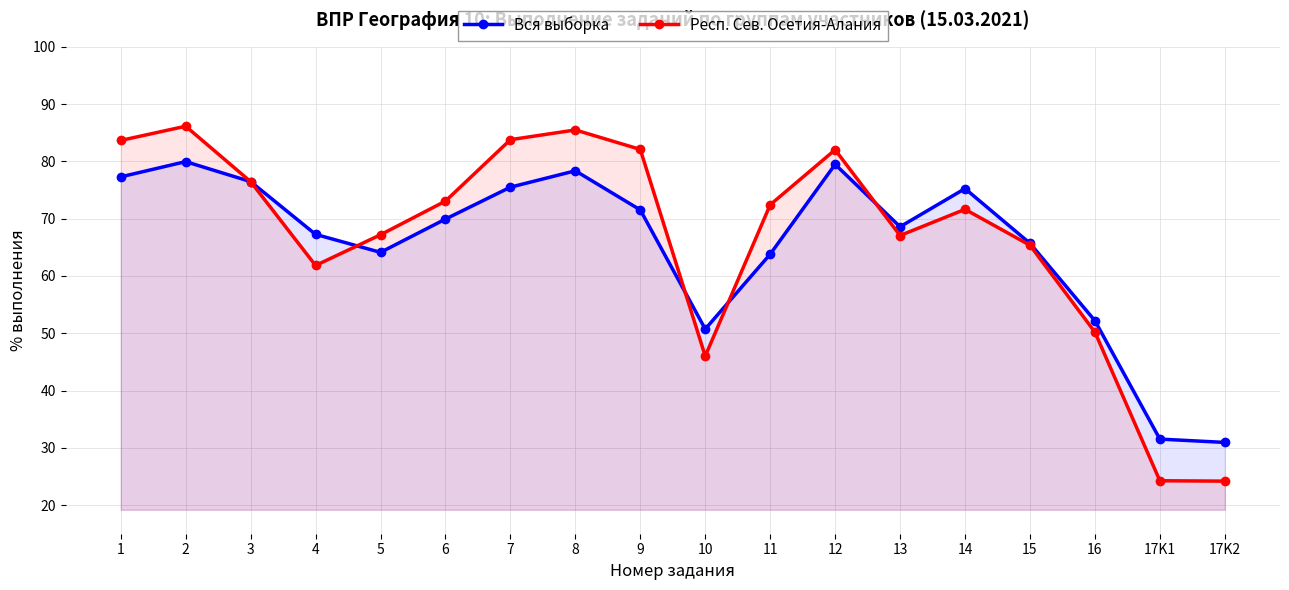

Between which two adjacent categories do Вся выборка and Респ. Сев. Осетия-Алания first intersect?

4 and 5